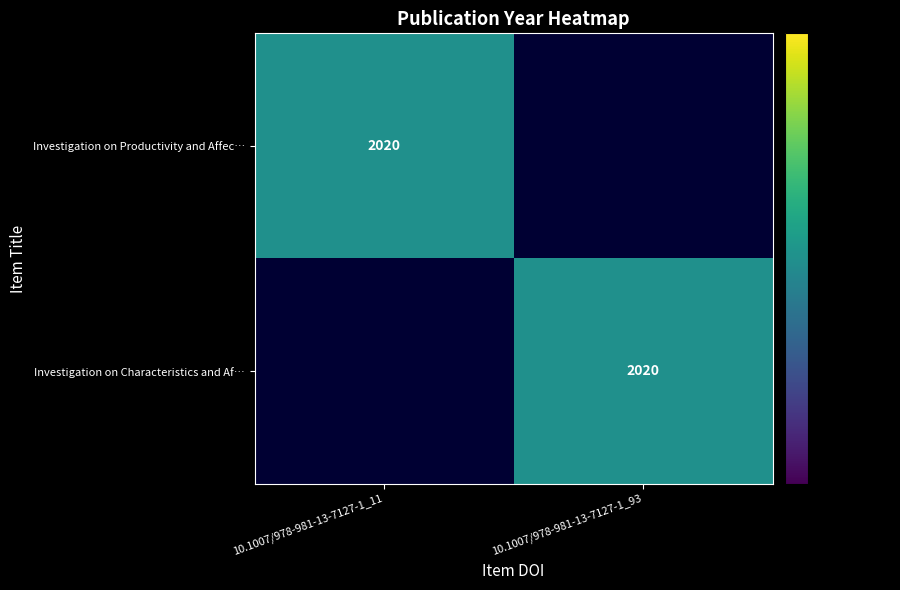

Which has a higher value, 10.1007/978-981-13-7127-1_93 or 10.1007/978-981-13-7127-1_11?

10.1007/978-981-13-7127-1_11